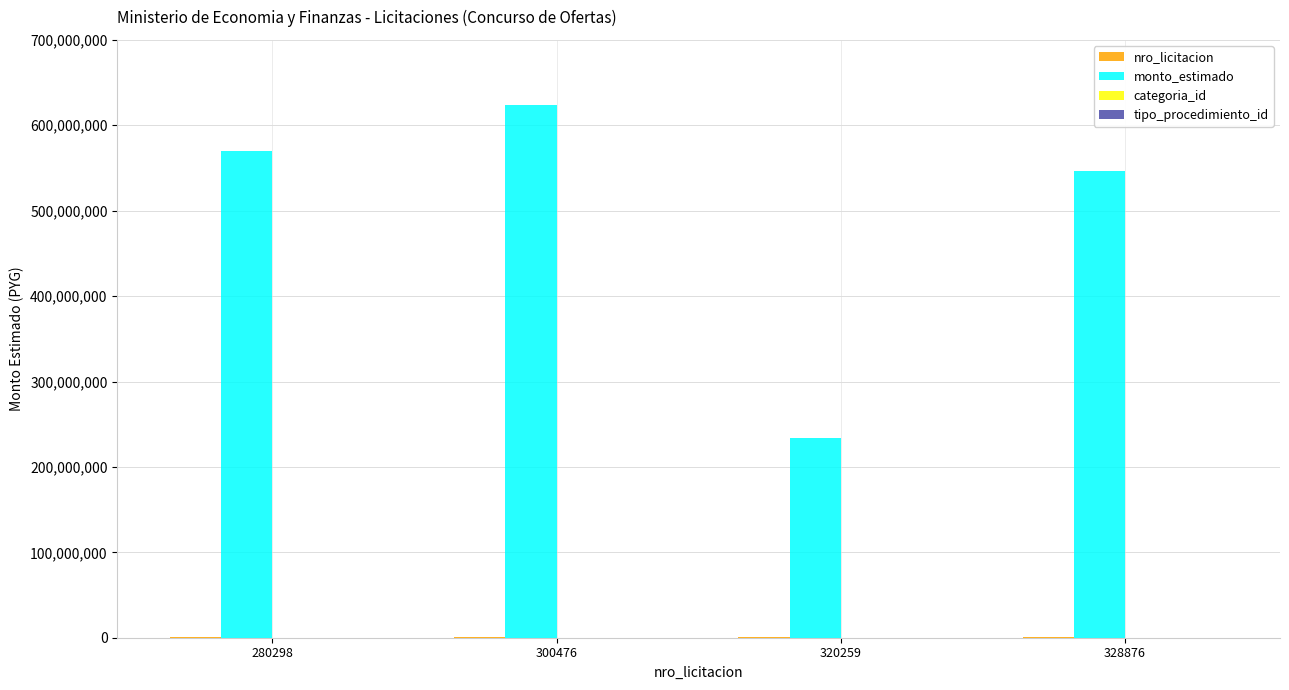

Which series changed the most between 320259 and 328876?

monto_estimado